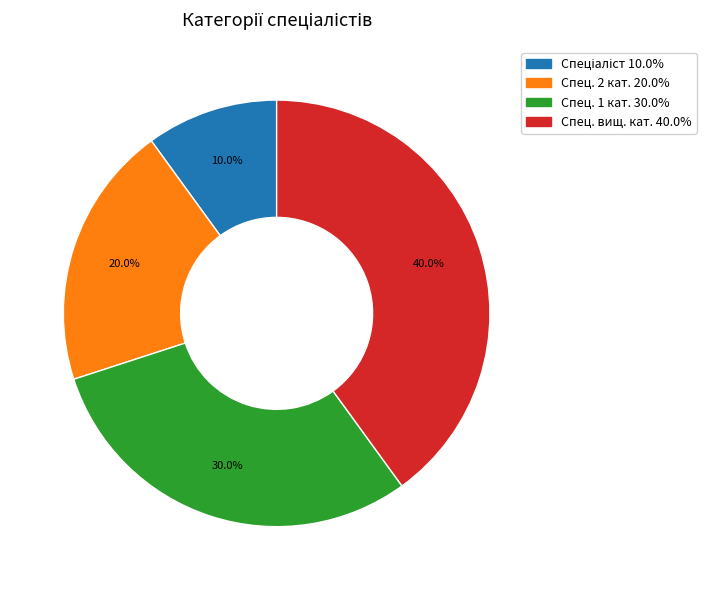

Is there any slice that represents more than half of the pie?

No